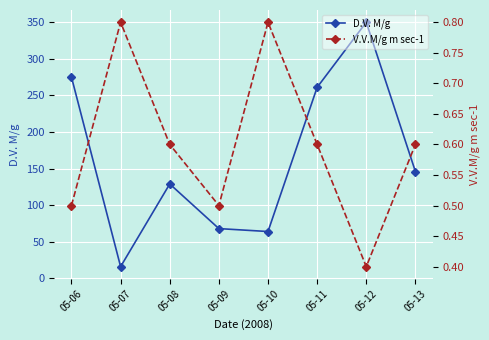

How many lines are shown in the chart?

2